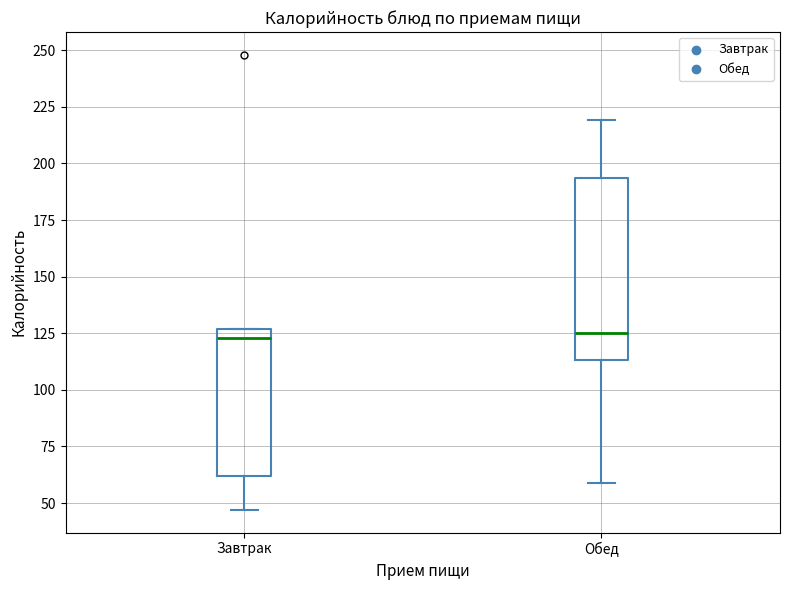

Reading left to right, transcribe this box plot: for each box, give where its median line is, the range the box spans, and where its two whiskers end, as read against the y-axis. The values are not printed on the chart, so give them approximately, as read against the axis.

Завтрак: median 125 (just below the box's upper edge), box 60 to 125, whiskers 45 to 125
Обед: median 125, box 115 to 195, whiskers 60 to 220